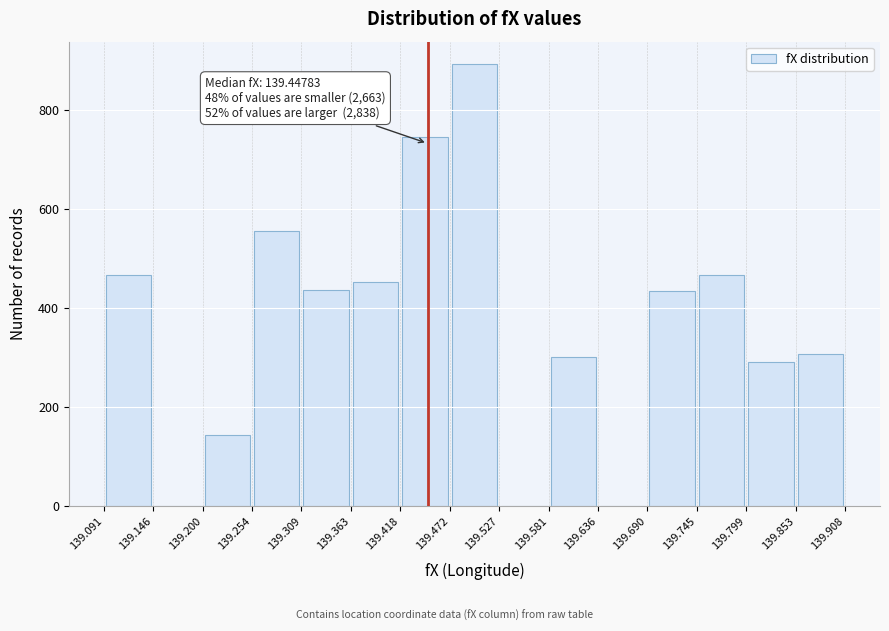

Over which range of the x-axis is the bar tallest?

139.472 to 139.527